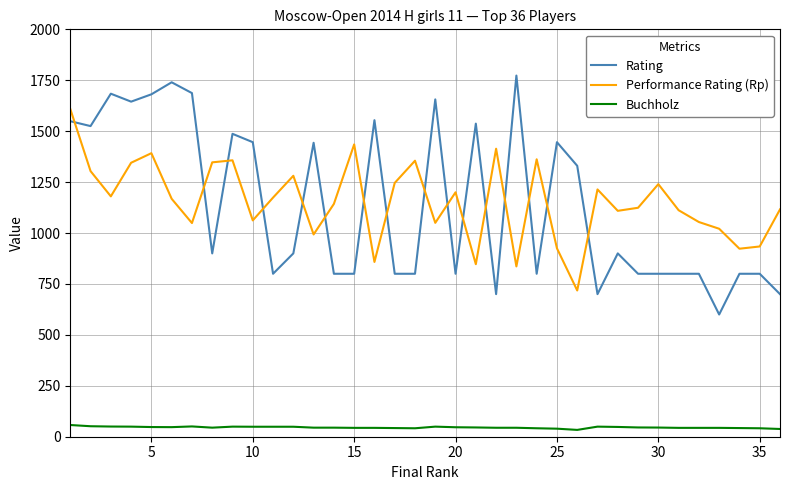

List the series in order of their peak value, lowest first.

Buchholz, Performance Rating (Rp), Rating